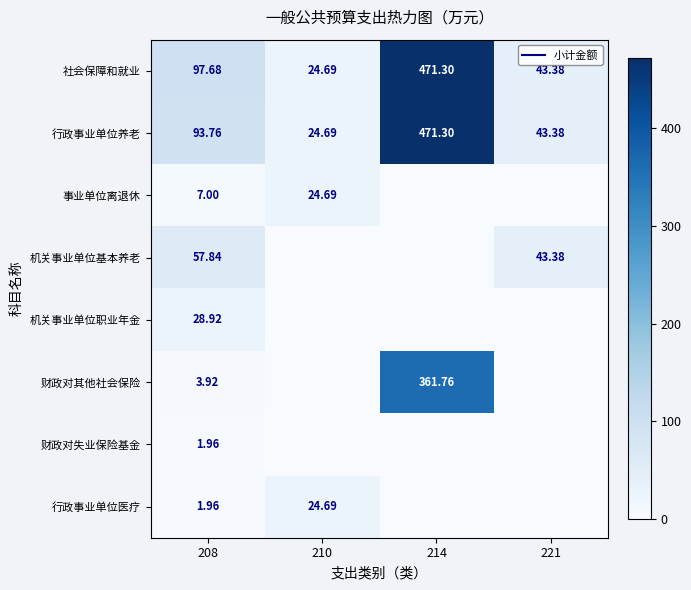

How many positive values does the 财政对失业保险基金 series have?

1